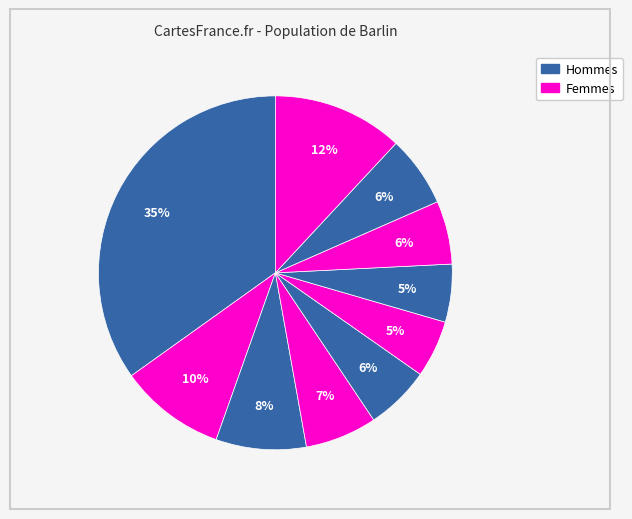

How many slices are in this pie chart?

10